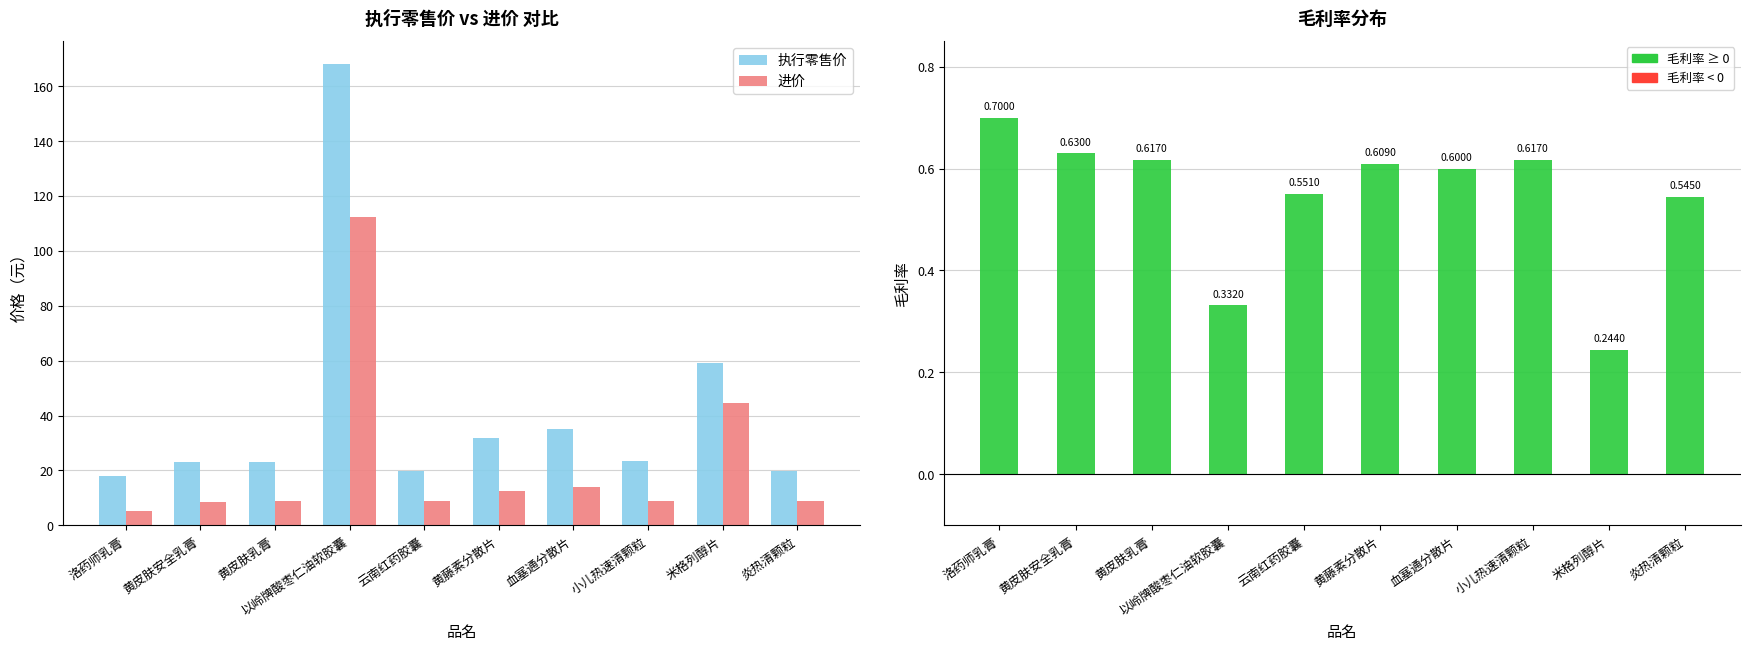

What is the spread (max minus min) of values at 血塞通分散片?

34.4